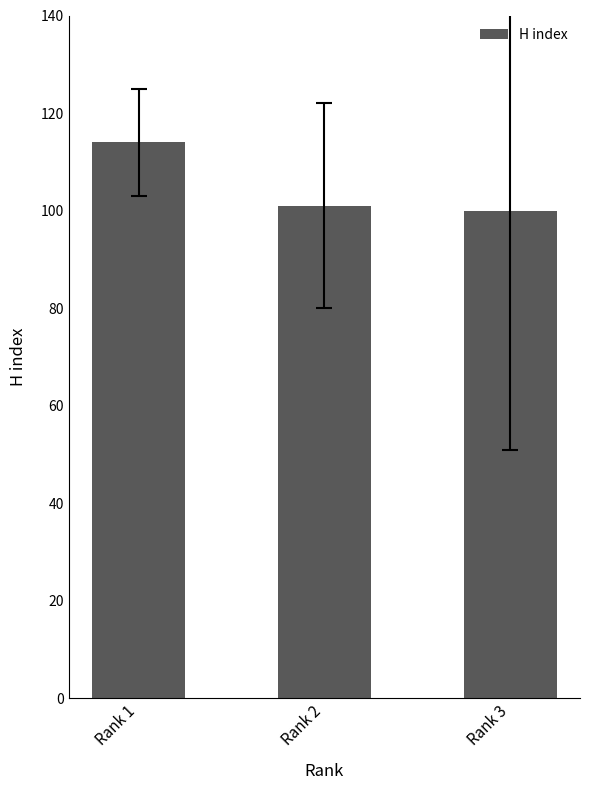

Is it true that the value at Rank 1 is 114?

True